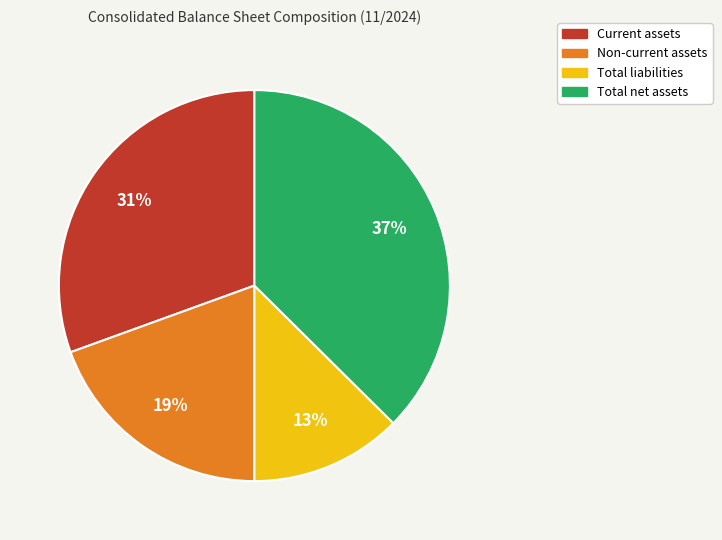

Is there a majority slice in this chart?

No